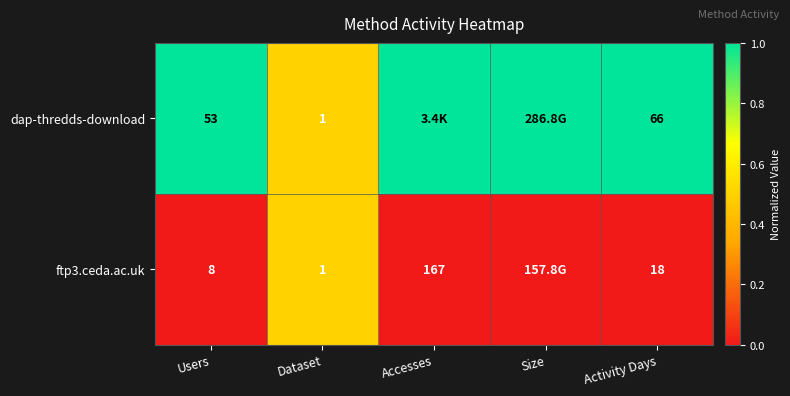

At Activity Days, list the series in order from smallest to largest.

ftp3.ceda.ac.uk, dap-thredds-download